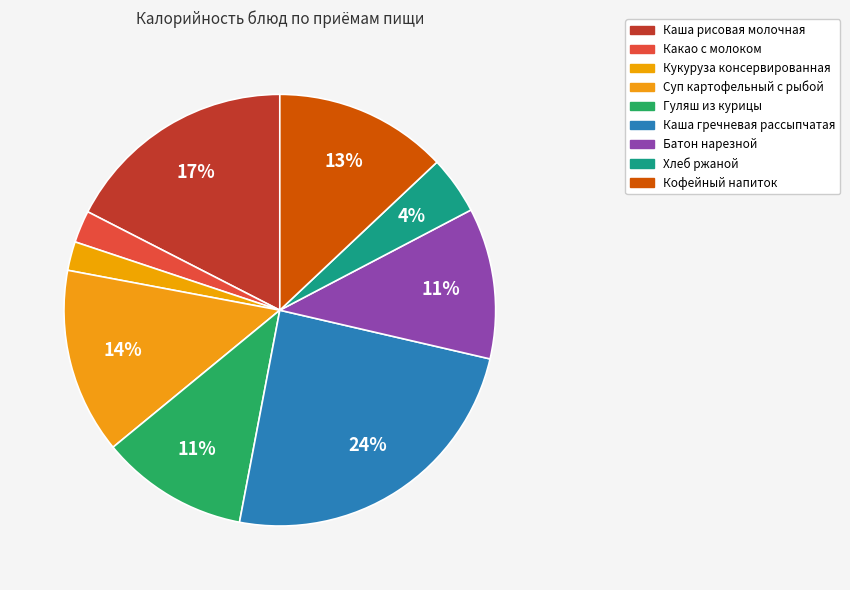

Count the number of slices in the pie.

9